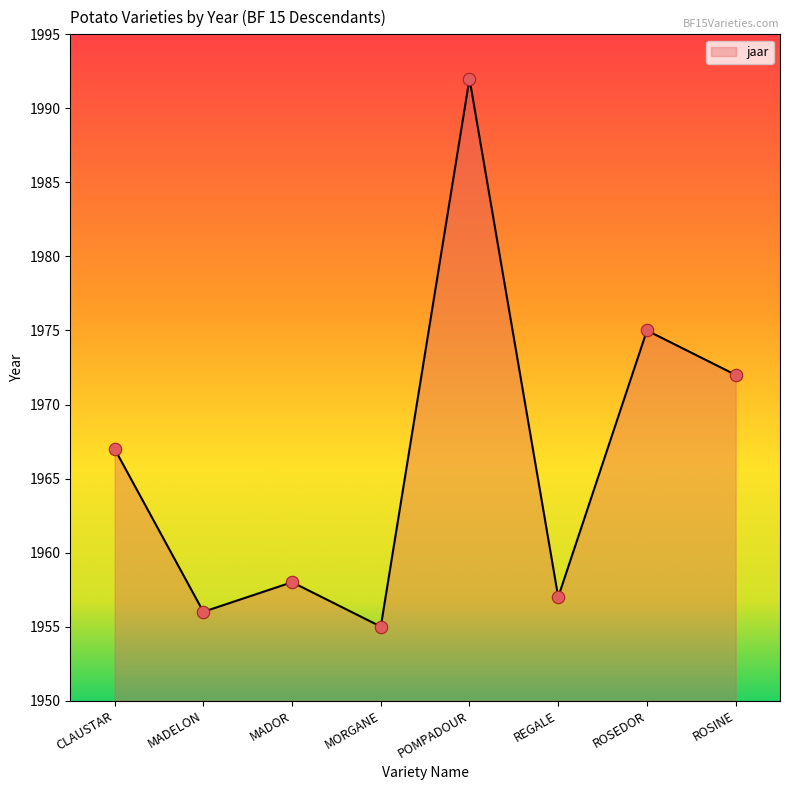

Approximately how many times larger is the value at CLAUSTAR compared to MADOR?

1.0